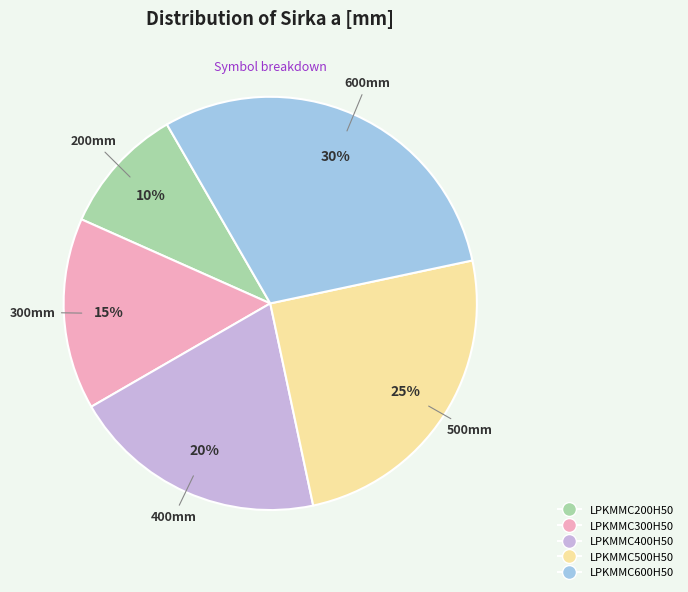

Count the number of slices in the pie.

5